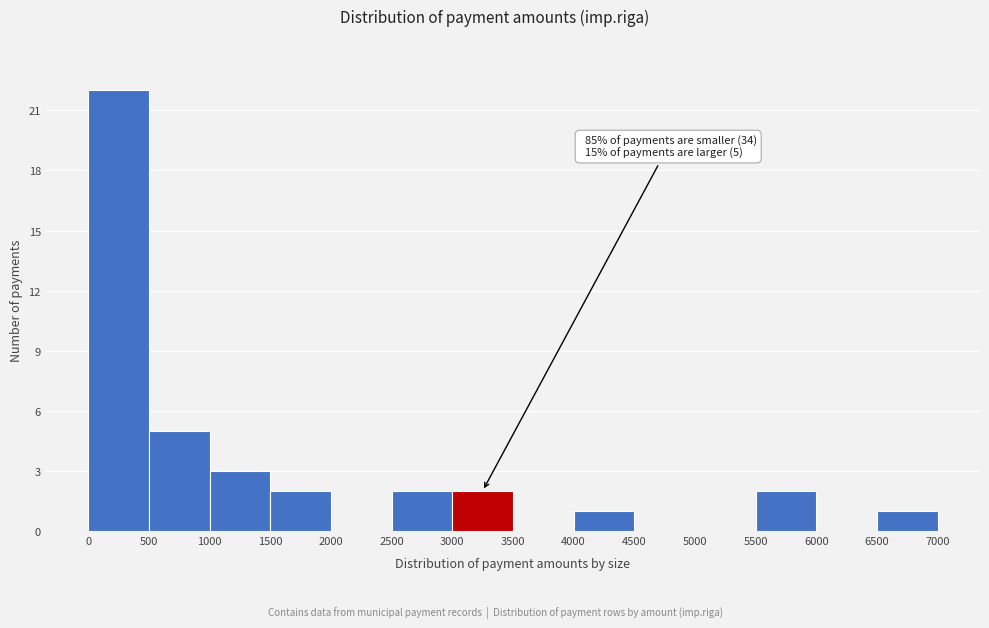

Over which range of the x-axis is the bar tallest?

0 to 500